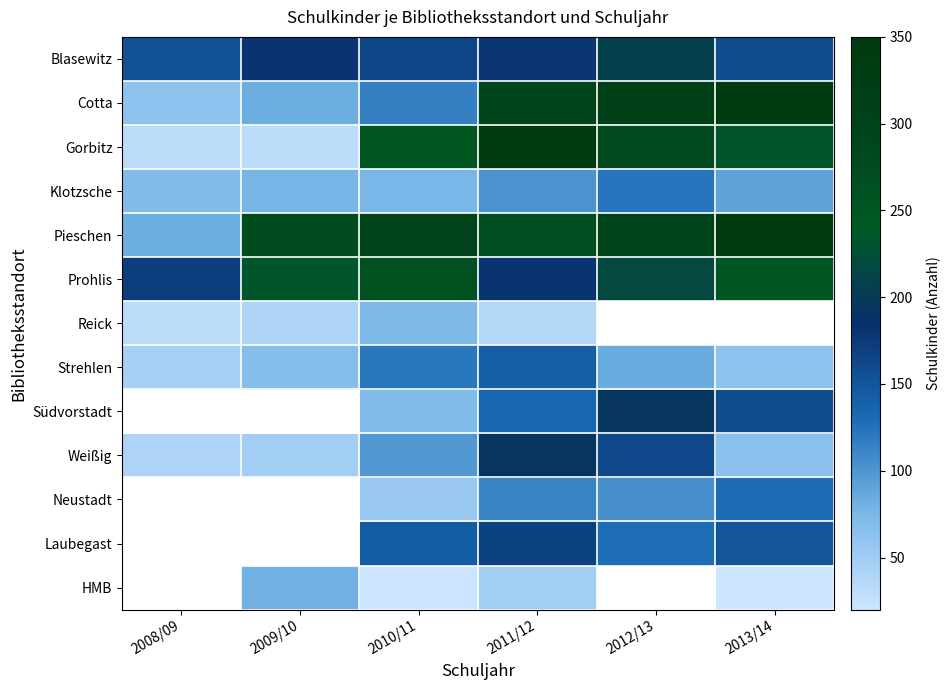

List the series in order of their peak value, lowest first.

Reick, Klotzsche, Strehlen, Weißig, Blasewitz, Prohlis, Pieschen, Gorbitz, Cotta, Südvorstadt, Neustadt, Laubegast, HMB